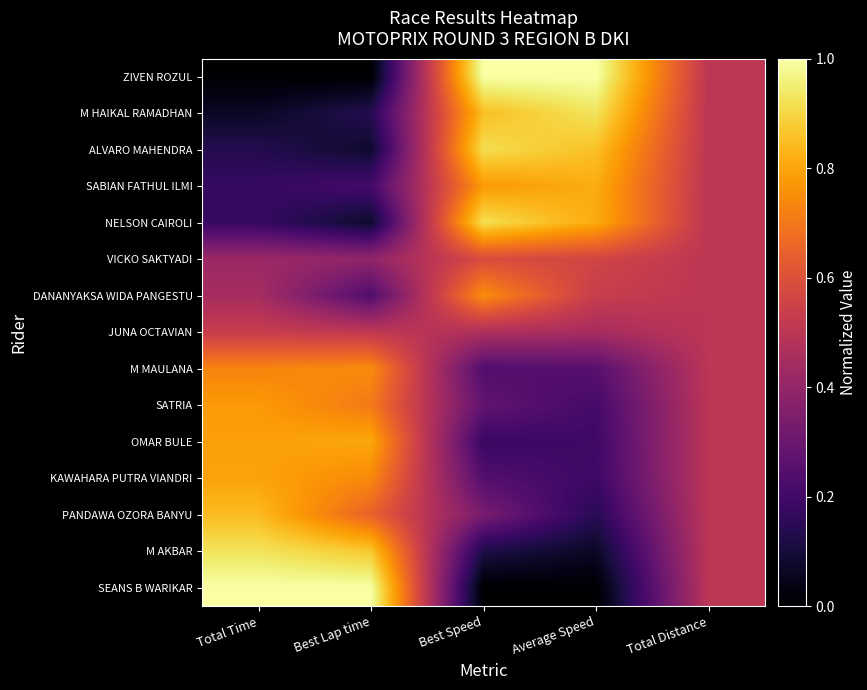

Rank the series at Total Time from lowest to highest value.

ZIVEN ROZUL, M HAIKAL RAMADHAN, ALVARO MAHENDRA, SABIAN FATHUL ILMI, NELSON CAIROLI, VICKO SAKTYADI, DANANYAKSA WIDA PANGESTU, JUNA OCTAVIAN, M MAULANA, SATRIA, OMAR BULE, KAWAHARA PUTRA VIANDRI, PANDAWA OZORA BANYU, M AKBAR, SEANS B WARIKAR